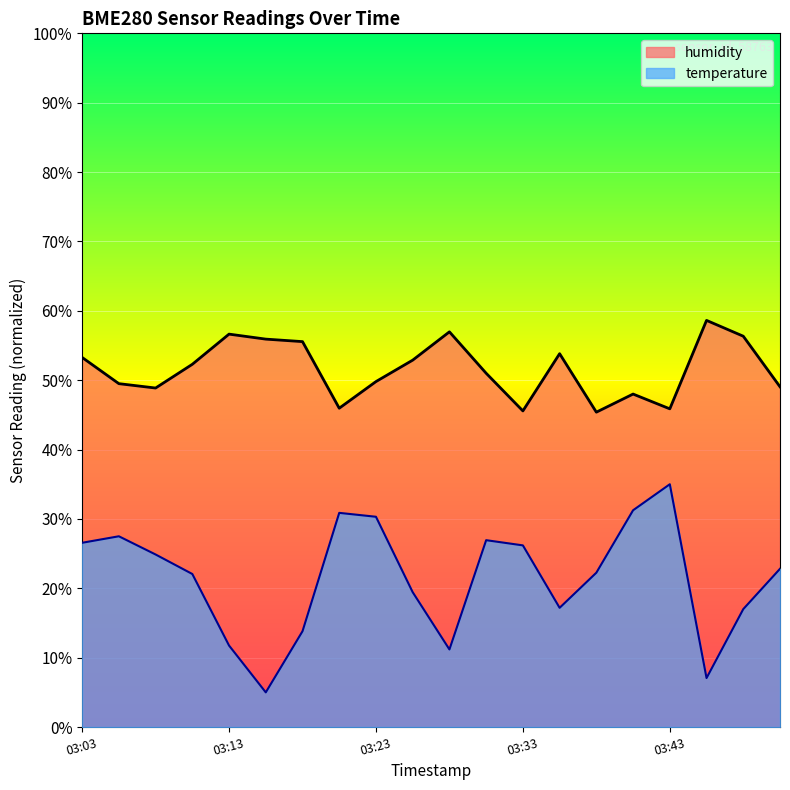

What is the total value across all series at 03:47?

73.3